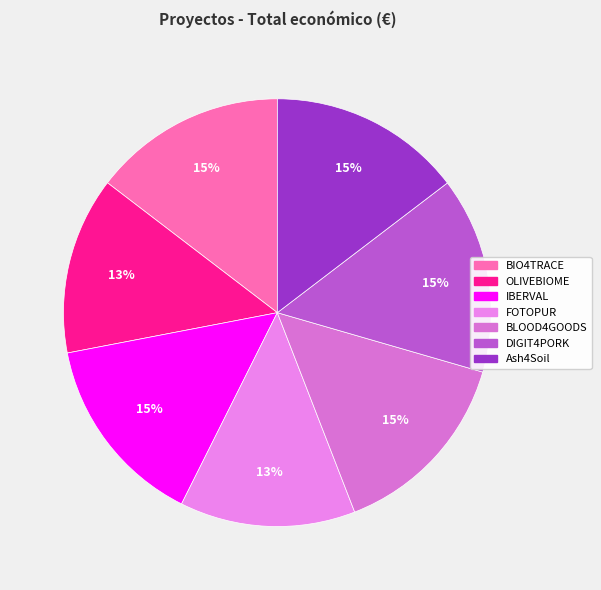

What is the smallest slice in the pie chart?

FOTOPUR